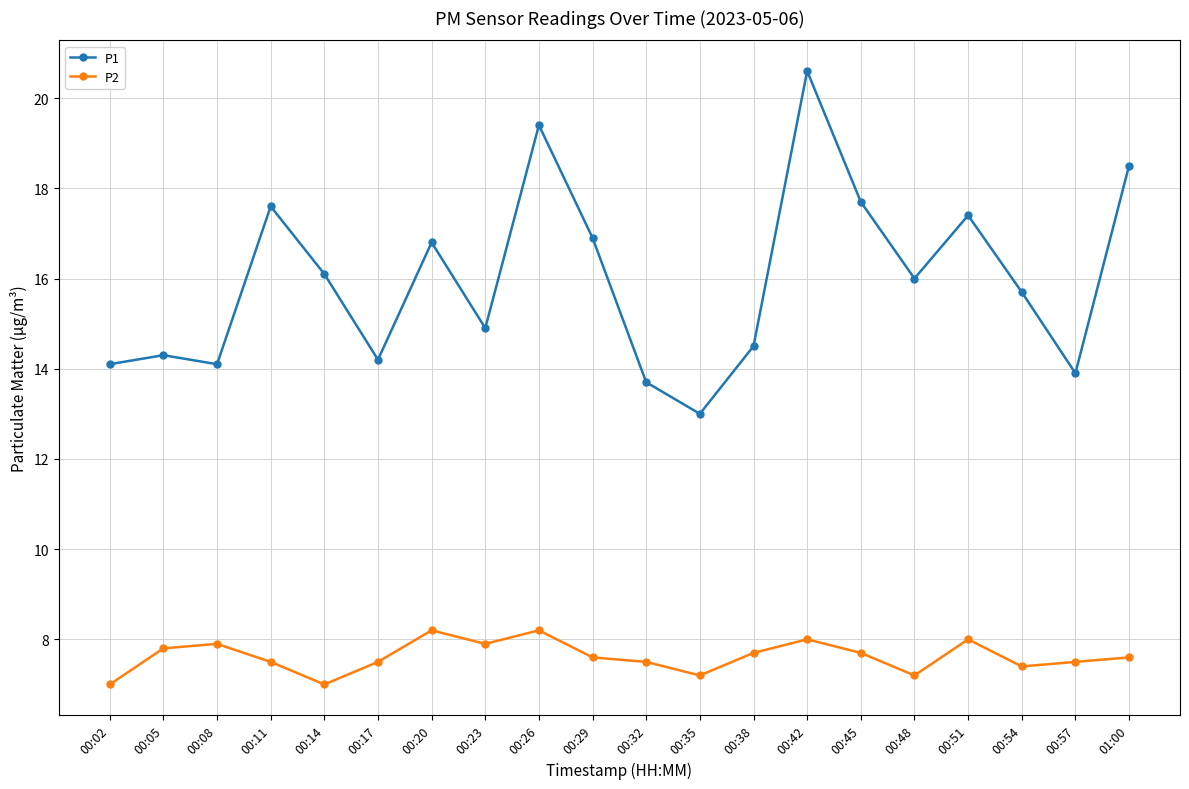

What is the label of the 10th point from the right?

00:32